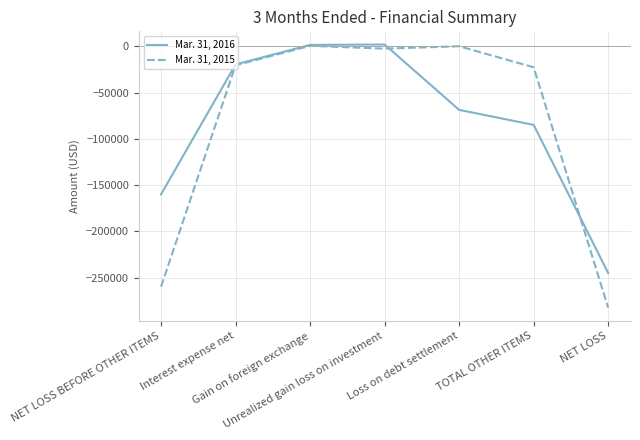

How many lines are shown in the chart?

2